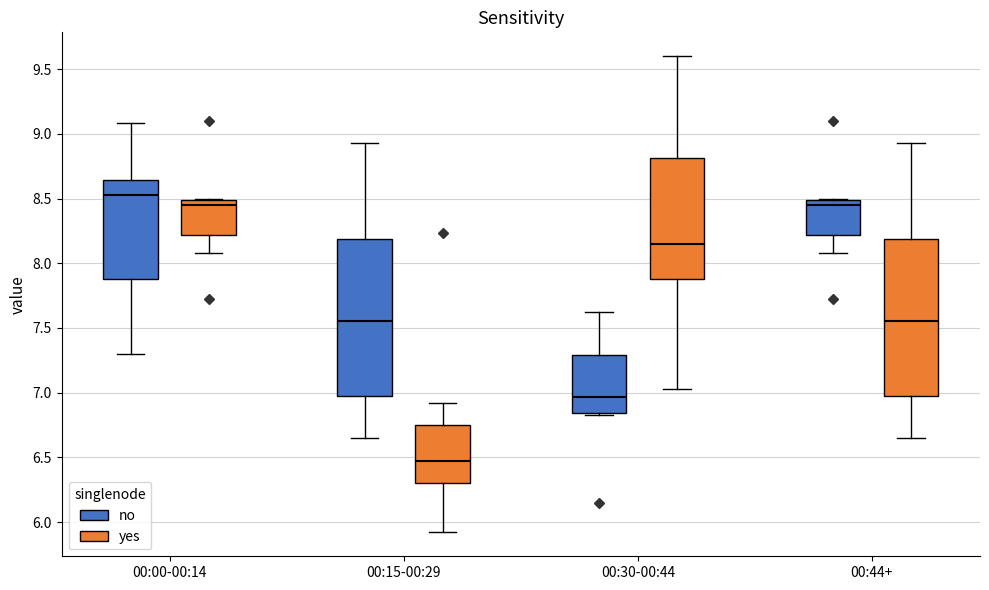

Which box has the lowest median line?

00:15-00:29 (yes)